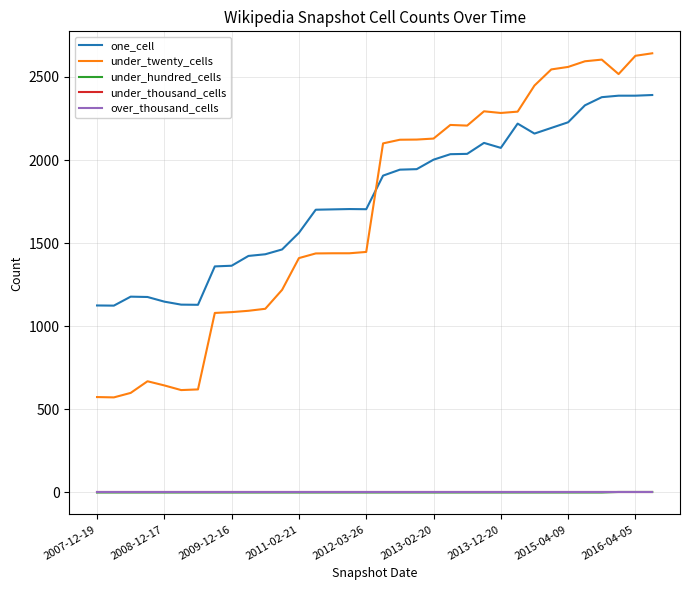

Does the chart have visible grid lines?

Yes